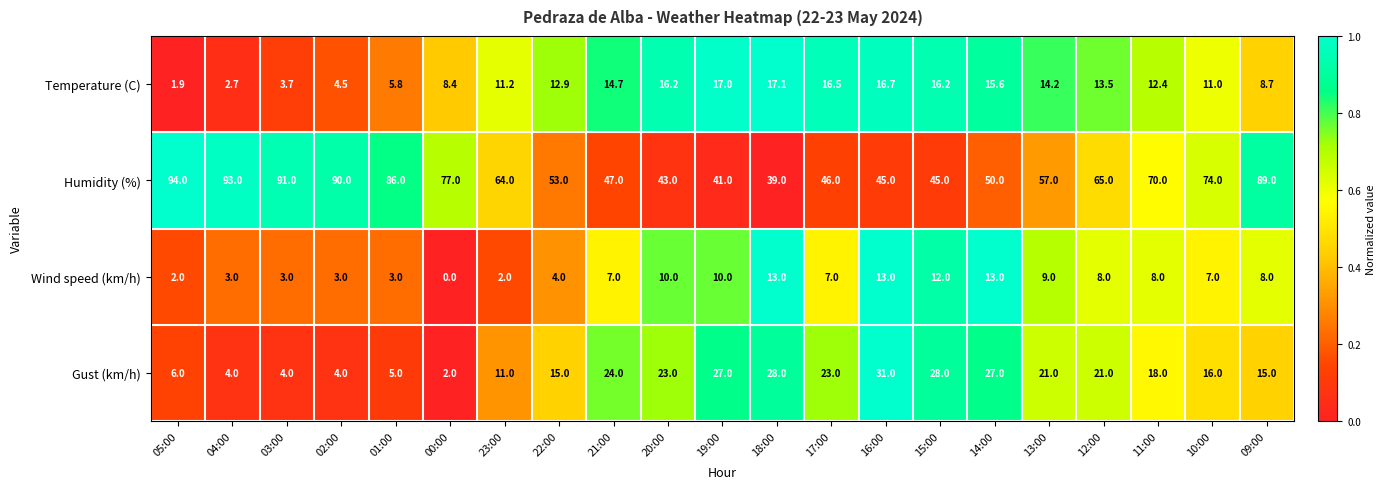

What is the difference between the Temperature (C) values at 13:00 and 15:00?

2.0